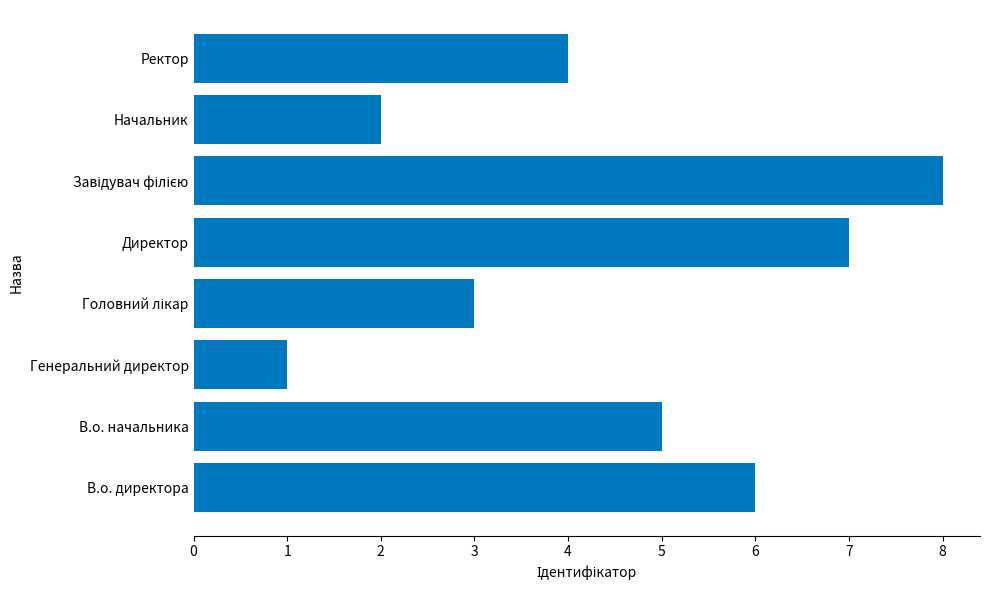

Between Начальник and Директор, which is larger?

Директор